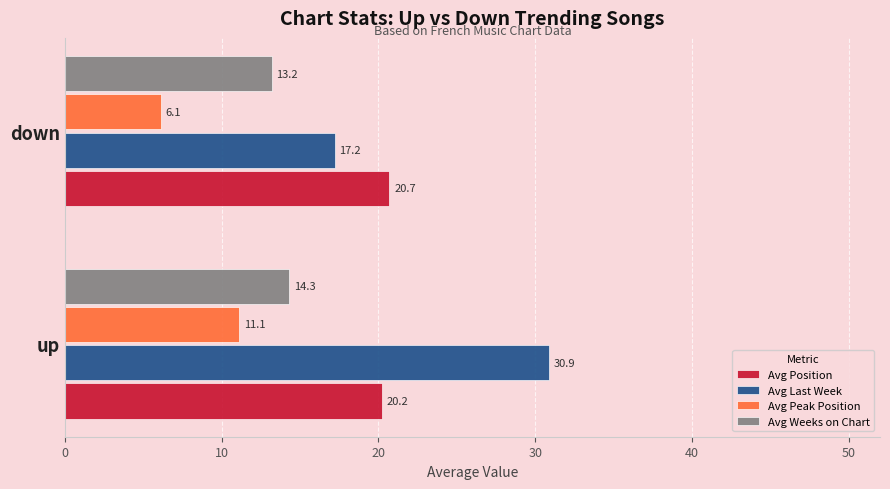

What is the difference between the highest and lowest values at up?

19.8